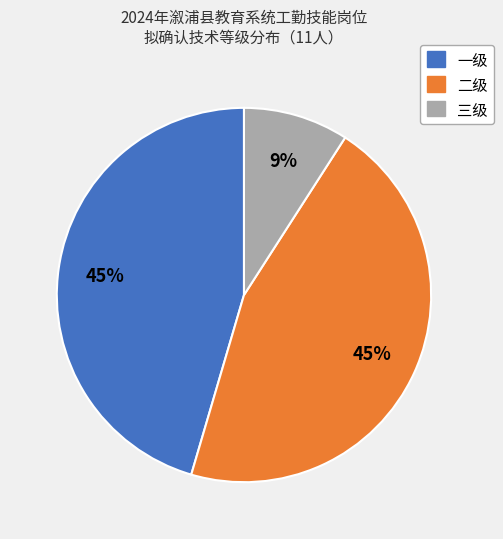

Does 二级 account for over 50% of the chart?

No